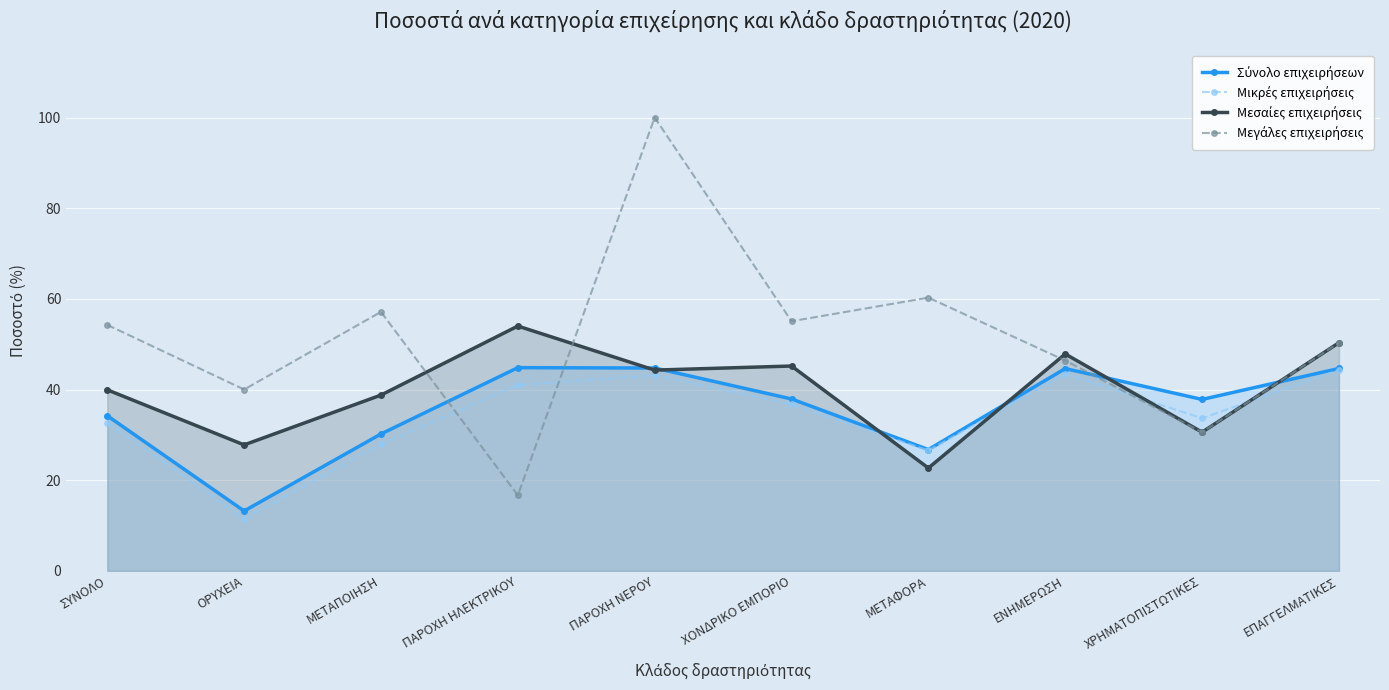

Rank the series at ΣΥΝΟΛΟ from lowest to highest value.

Μικρές επιχειρήσεις, Σύνολο επιχειρήσεων, Μεσαίες επιχειρήσεις, Μεγάλες επιχειρήσεις